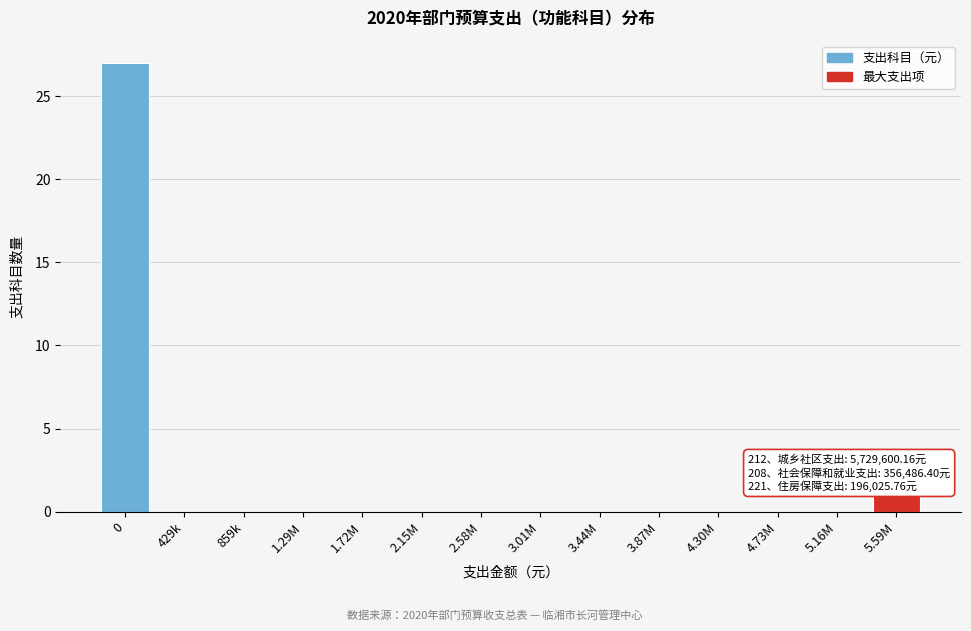

Reading left to right, list all the values displayed in this chart.

0=27	429k=0	859k=0	1.29M=0	1.72M=0	2.15M=0	2.58M=0	3.01M=0	3.44M=0	3.87M=0	4.30M=0	4.73M=0	5.16M=0	5.59M=1